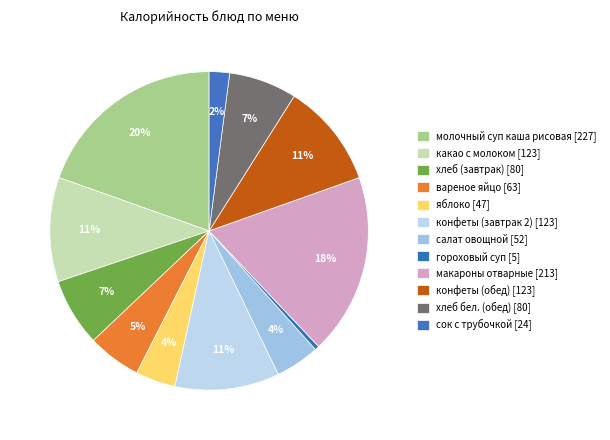

Rank the categories by value from highest to lowest.

молочный суп каша рисовая, макароны отварные, какао с молоком, конфеты (завтрак 2), конфеты (обед), хлеб (завтрак), хлеб бел. (обед), вареное яйцо, салат овощной, яблоко, сок с трубочкой, гороховый суп